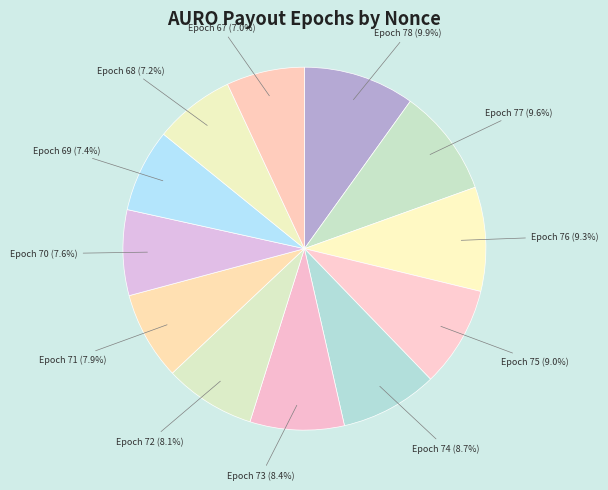

How many segments does this pie chart have?

12